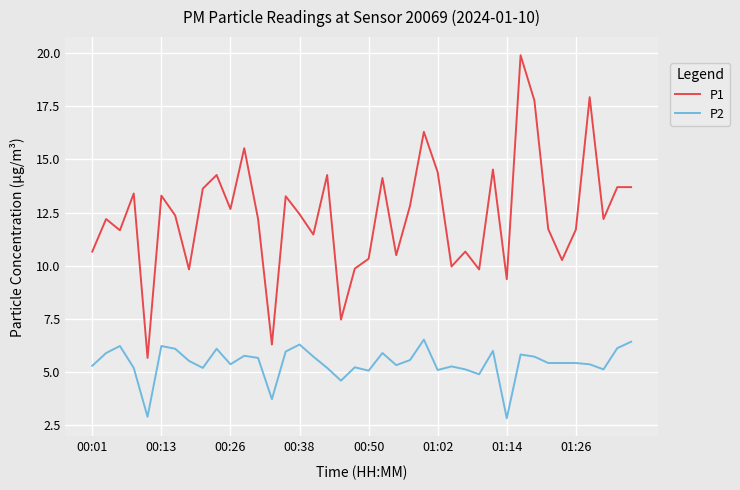

Which series has the largest total across all categories?

P1